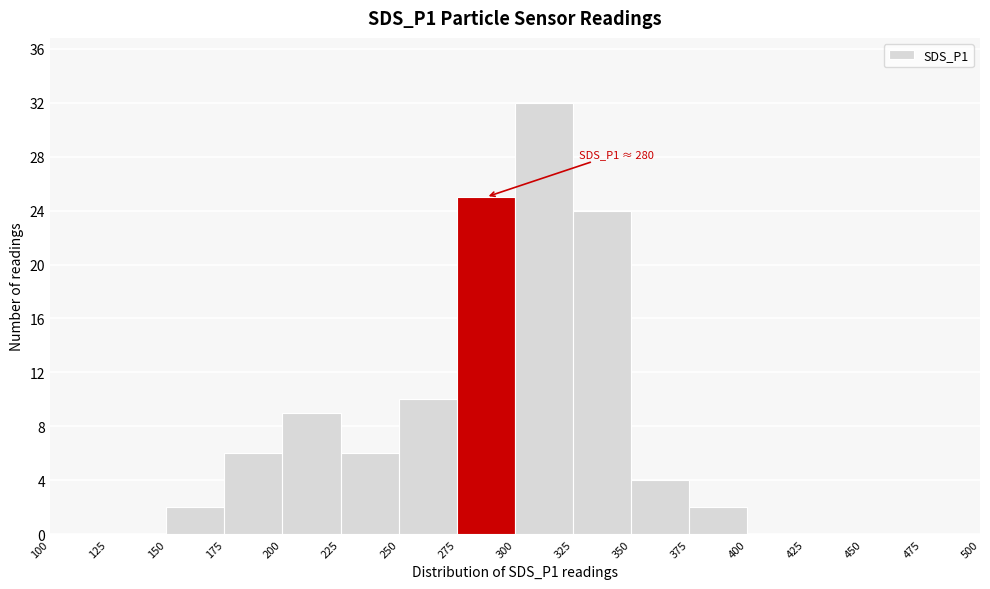

Which range on the x-axis has the tallest bar?

300 to 325